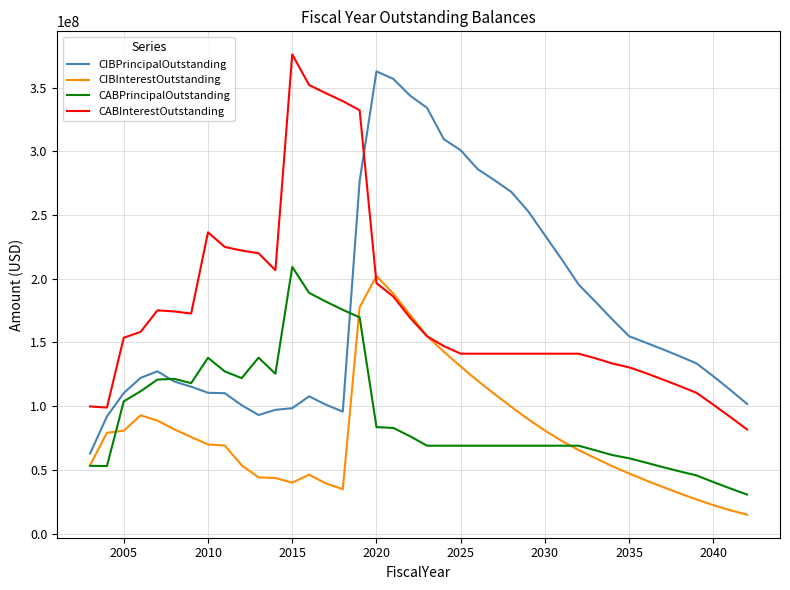

What is the maximum value for CABInterestOutstanding?

376140708.5